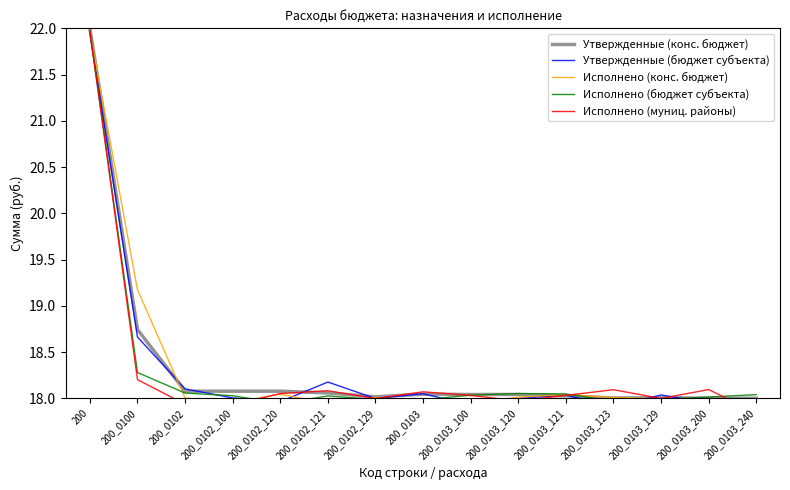

Is the value of Утвержденные (конс. бюджет) at 200_0102_120 greater than the value of Исполнено (бюджет субъекта) at 200_0102_100?

Yes